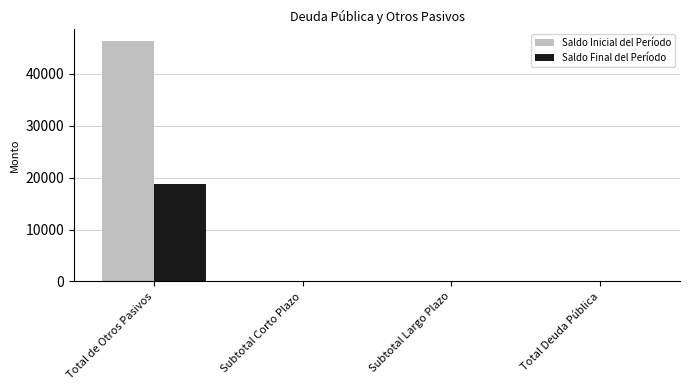

What is the sum of all Saldo Final del Período values?

18832.0